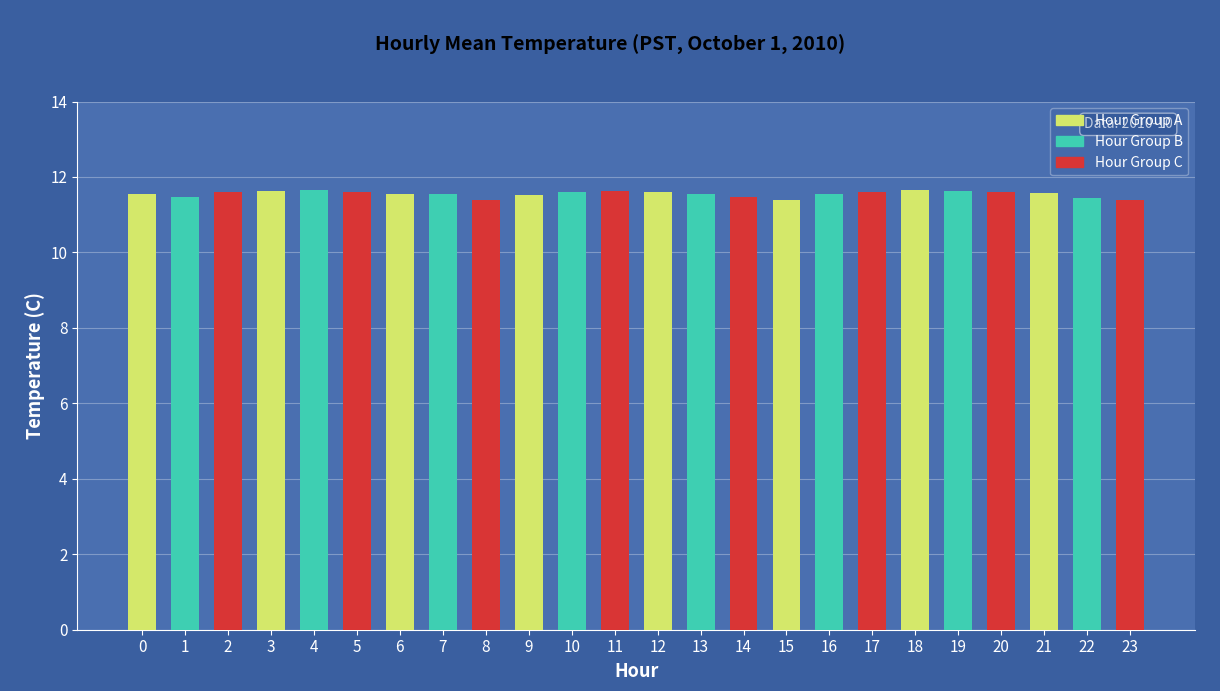

The chart shows a value of 11.4 at 23. True or false?

True